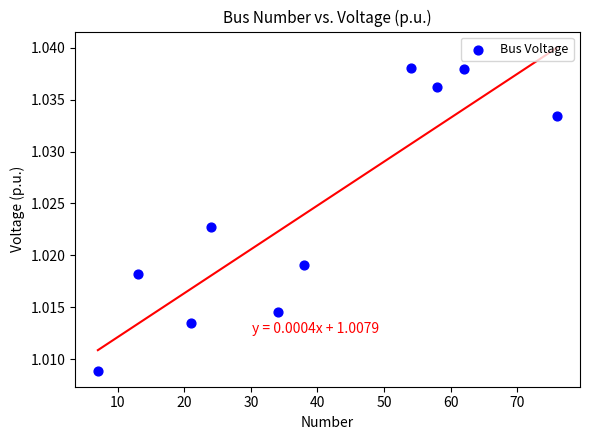

What is the average X value?

38.7